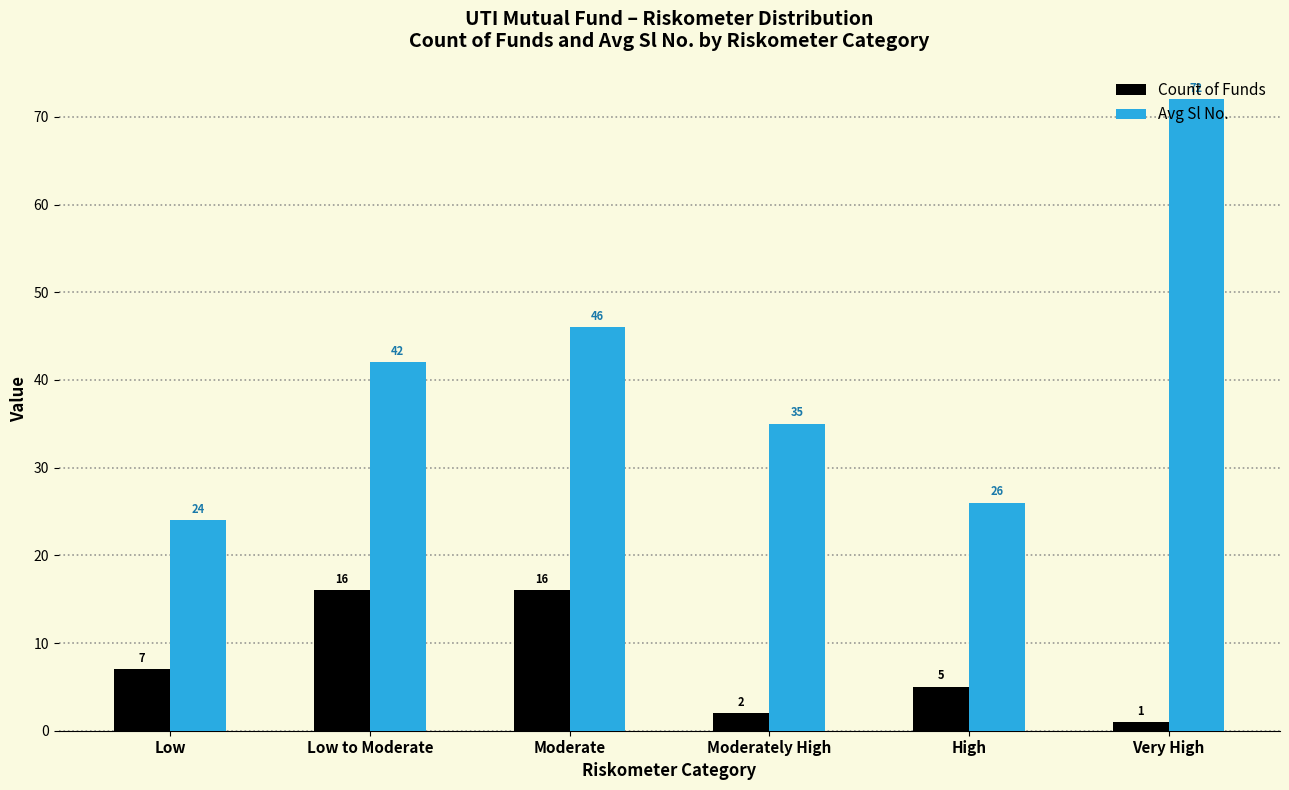

Reading left to right, transcribe all the data shown in this chart.

Count of Funds: Low=7	Low to Moderate=16	Moderate=16	Moderately High=2	High=5	Very High=1
Avg Sl No.: Low=24	Low to Moderate=42	Moderate=46	Moderately High=35	High=26	Very High=72